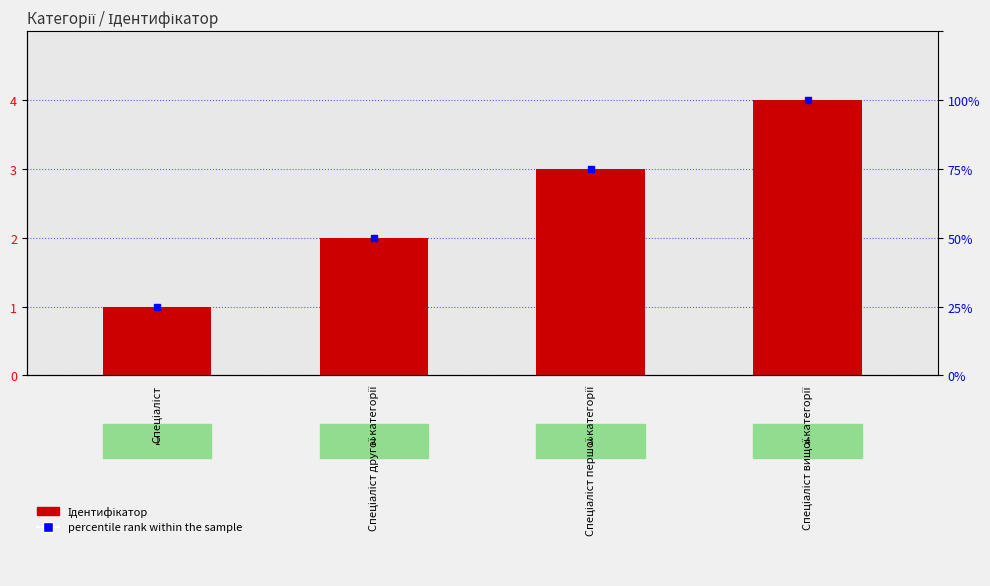

Rank the categories by value from highest to lowest.

Спеціаліст вищої категорії, Спеціаліст першої категорії, Спеціаліст другої категорії, Спеціаліст